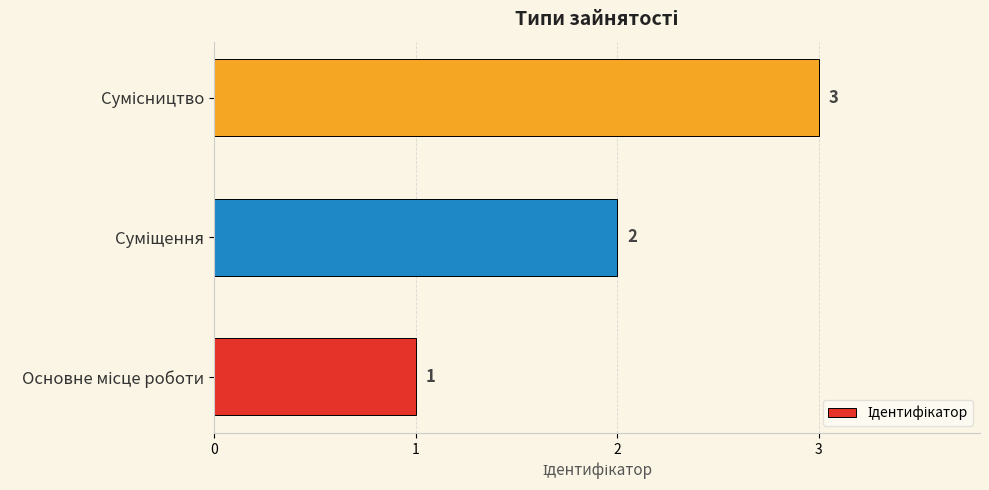

What is the smallest value displayed?

1